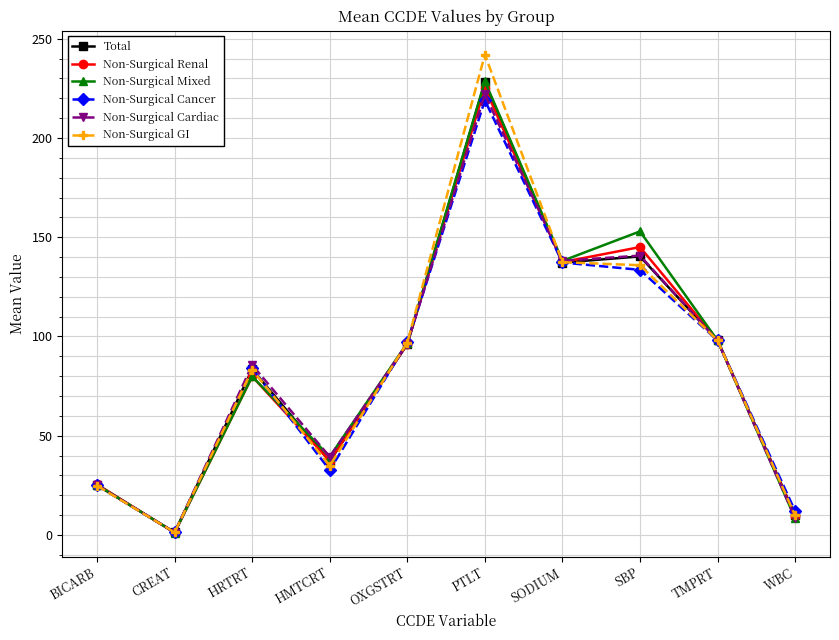

At which category is the sum across all series the highest?

PTLT